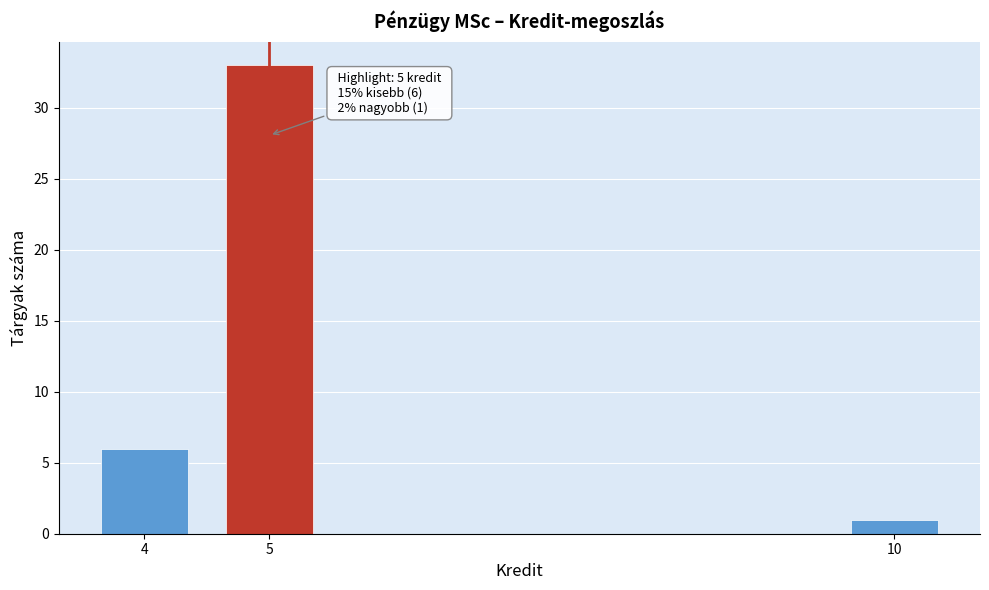

Which range on the x-axis has the tallest bar?

4.5 to 5.5